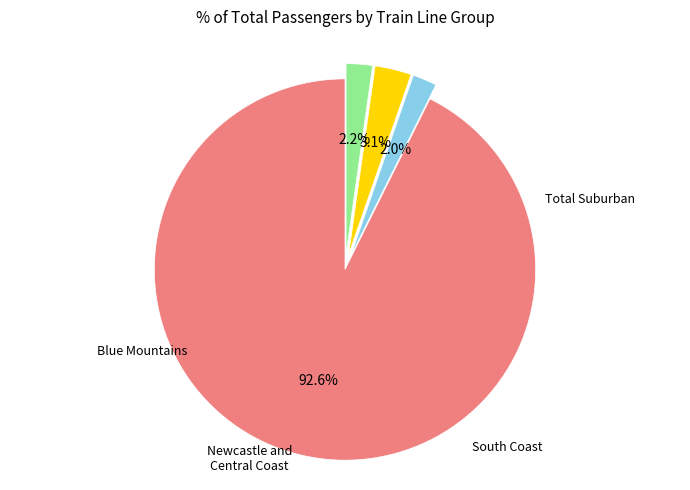

To the nearest percent, what is the difference between the largest and smallest slice percentages?

91%